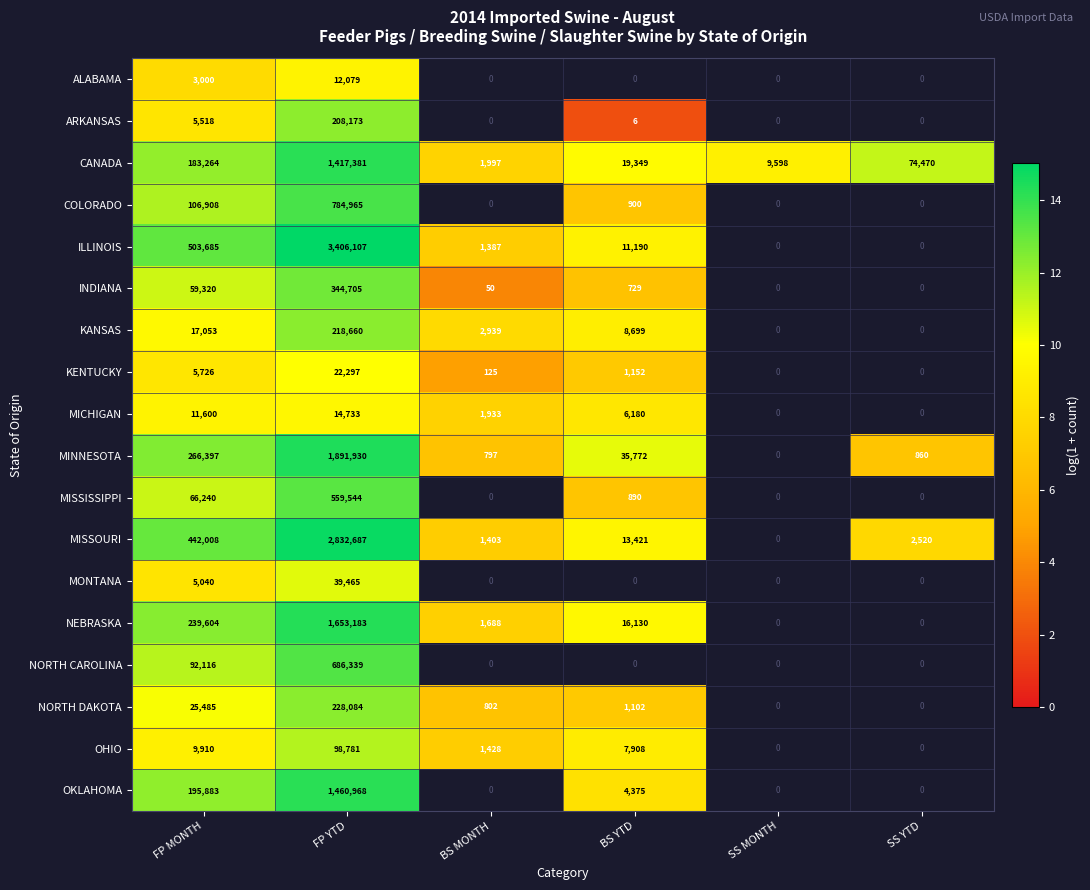

How many categories are shown in the chart?

6